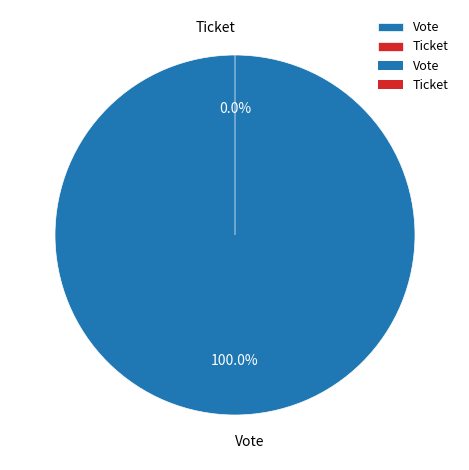

To the nearest percent, what is the difference between the largest and smallest slice percentages?

100%